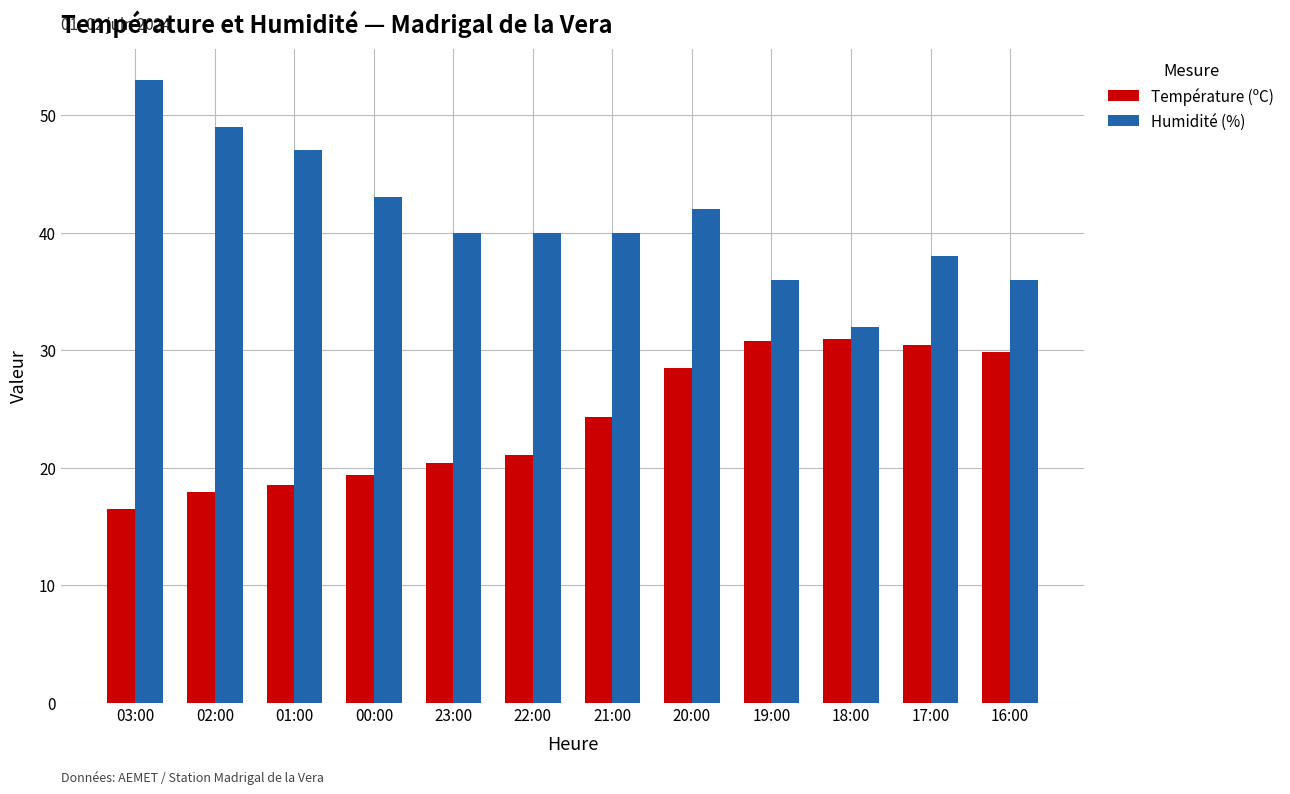

Which series changed the most between 02:00 and 20:00?

Température (ºC)